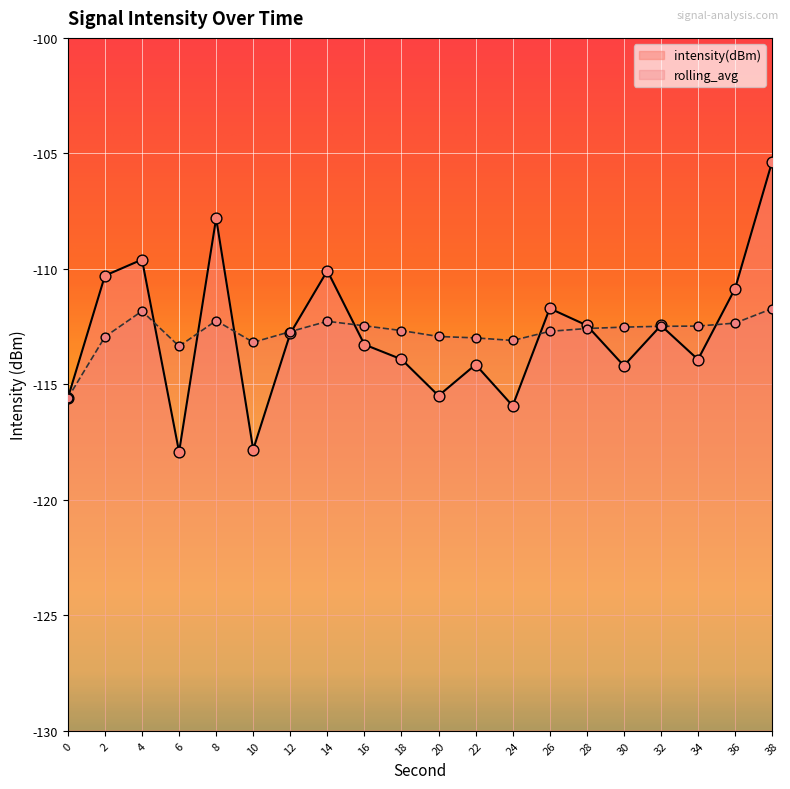

Which series has the widest spread of Y values?

intensity(dBm)